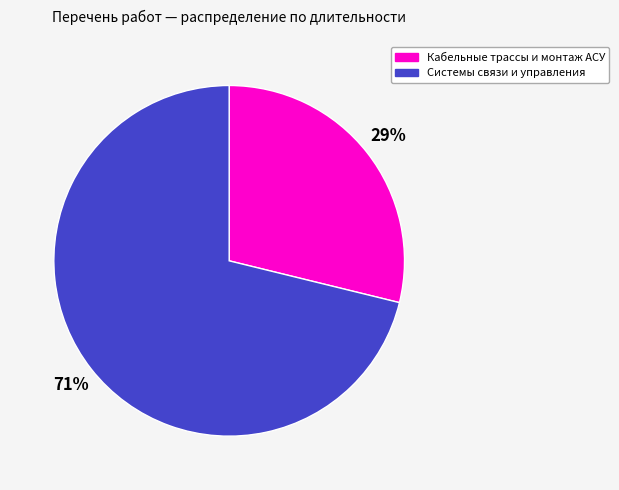

To the nearest percent, what is the average slice percentage?

50%